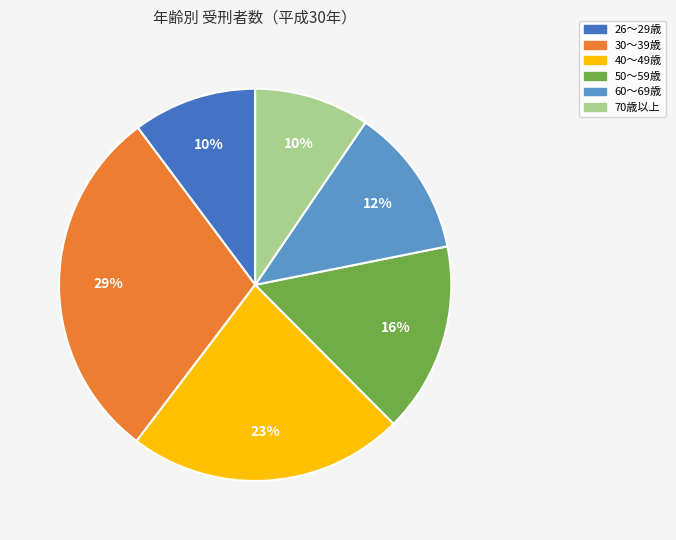

Do 70歳以上 and 26～29歳 together represent more than half of the pie?

No